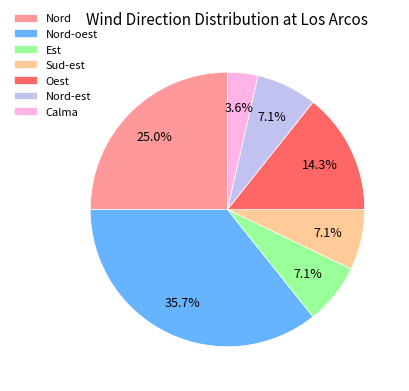

How many slices are in this pie chart?

7